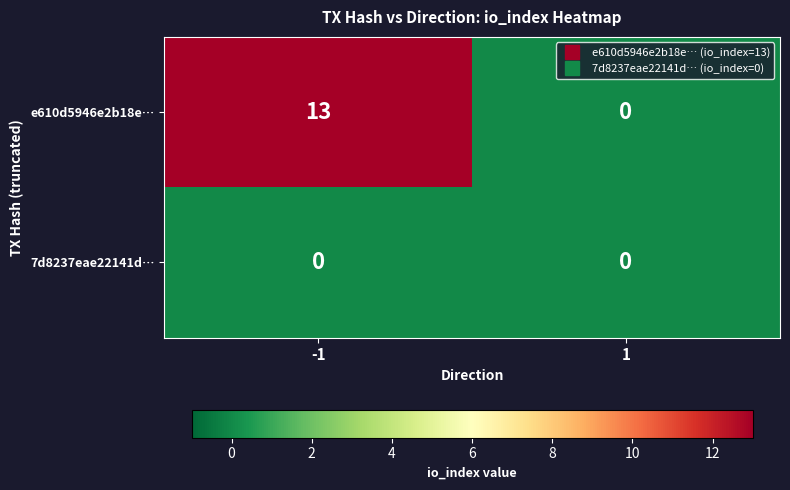

How many series are shown in this chart?

2